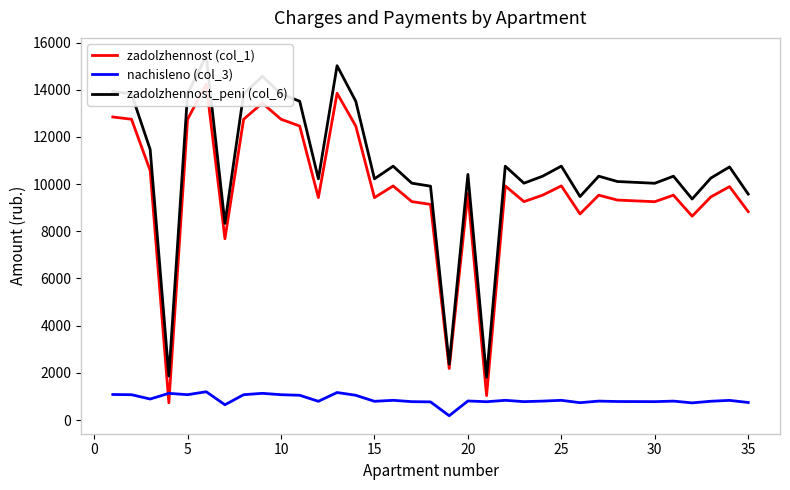

What are all the series names shown in the legend?

zadolzhennost (col_1), nachisleno (col_3), zadolzhennost_peni (col_6)